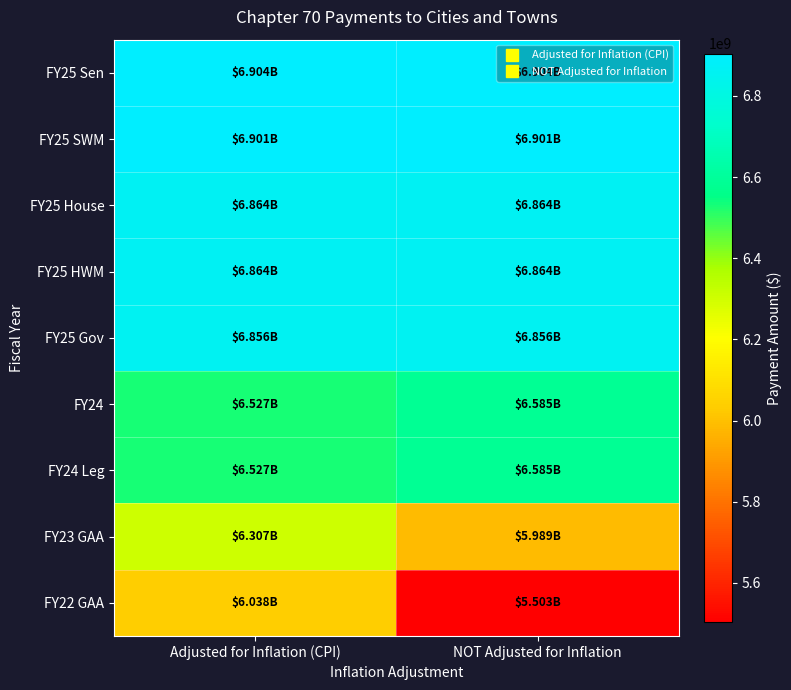

What is the total value across all series at NOT Adjusted for Inflation?

59050795132